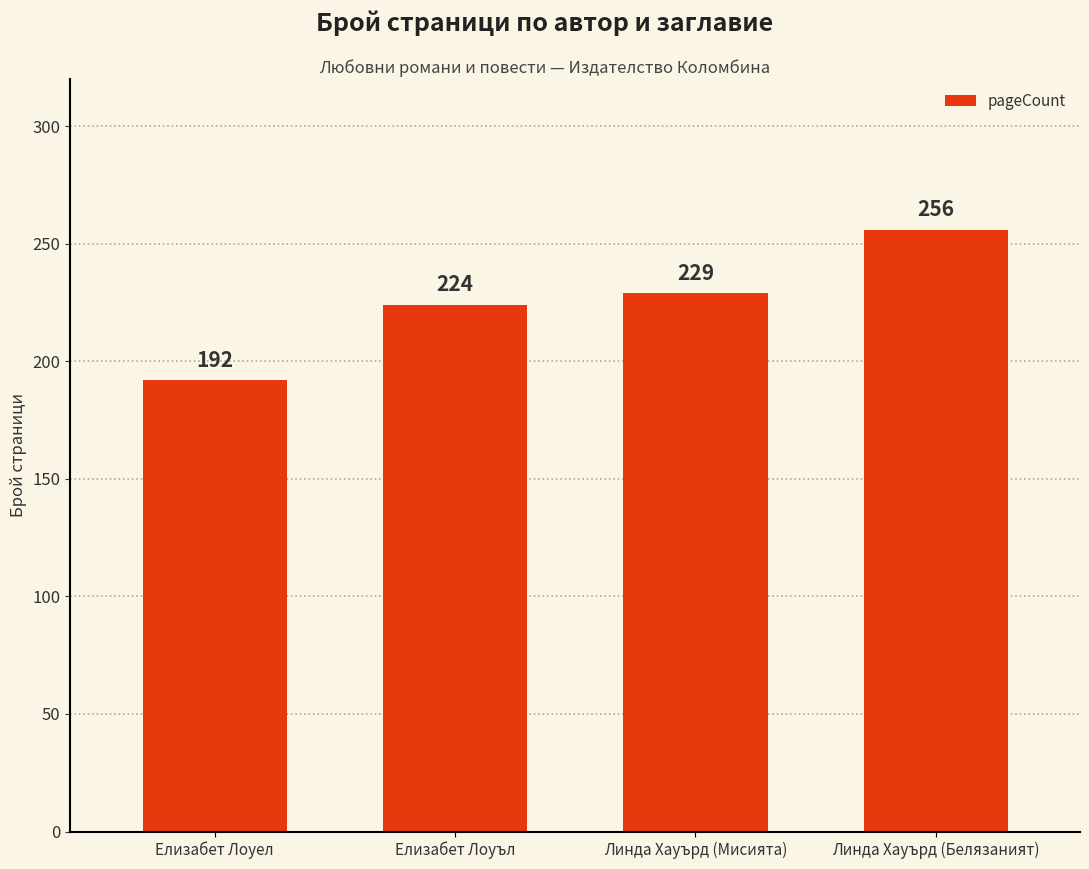

What is the difference between the second highest and second lowest values?

5